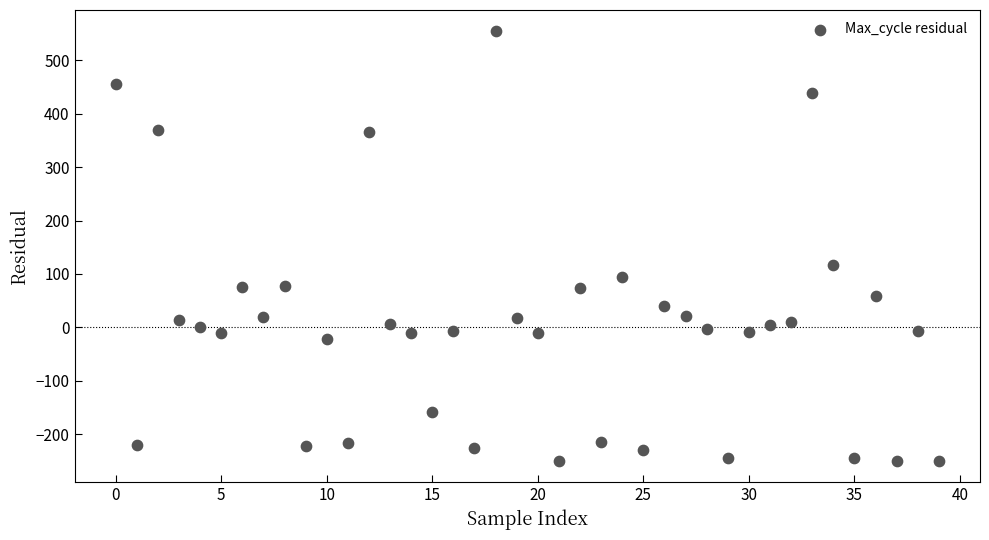

What is the range of Y values (max minus min)?

804.0